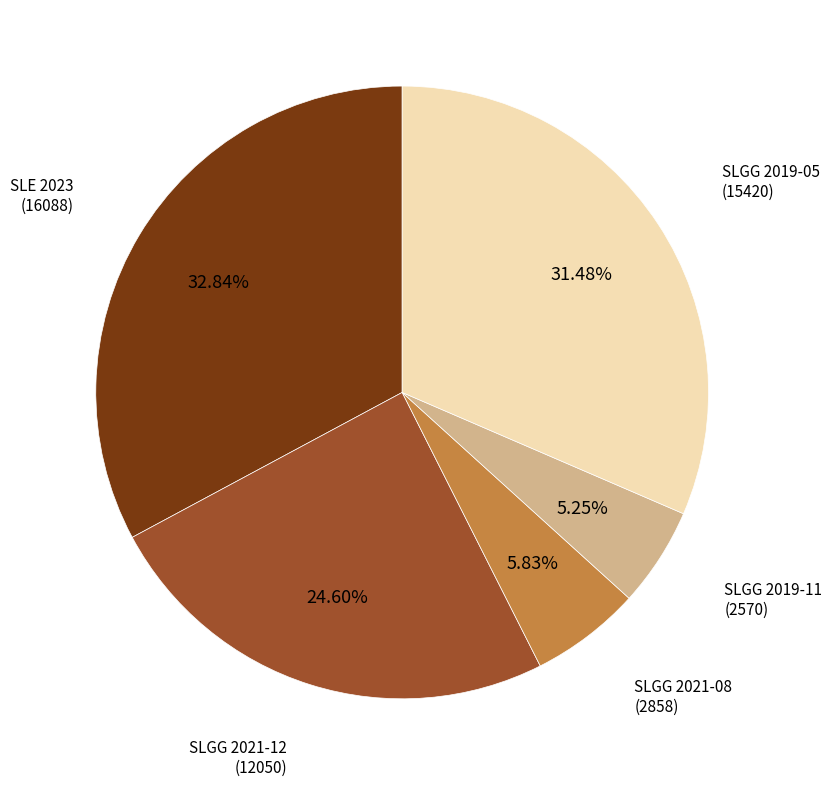

Rank the categories by value from highest to lowest.

SLE 2023, SLGG 2019-05, SLGG 2021-12, SLGG 2021-08, SLGG 2019-11